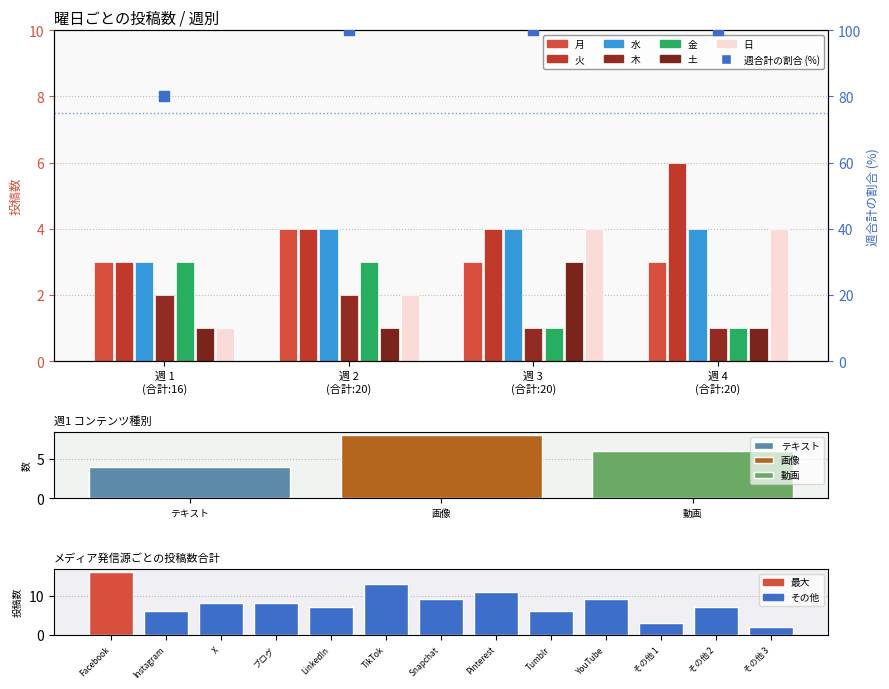

Approximately how many times larger is the value at 週 4 (合計:20) compared to 週 2 (合計:20)?

1.0